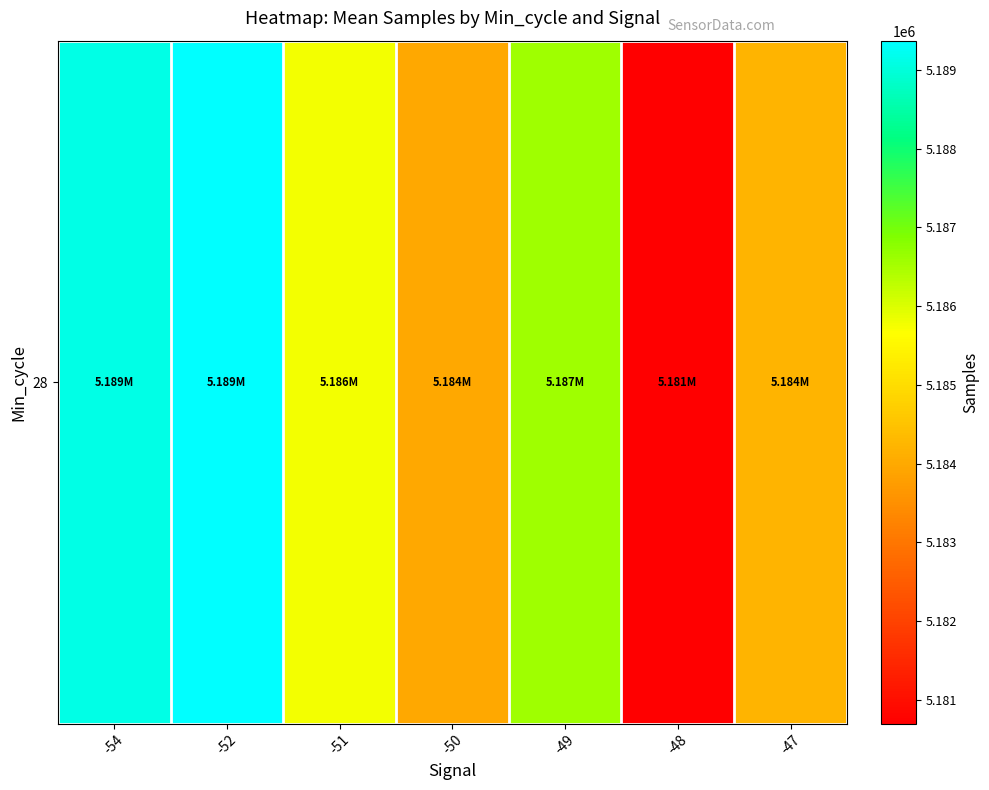

Approximately how many times larger is the value at -49 compared to -48?

1.0